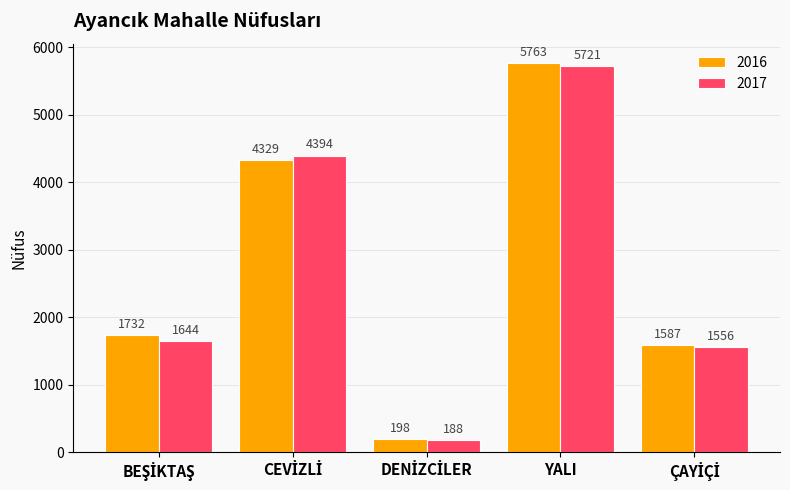

True or false: 2017 has a value of 9585 at YALI.

False